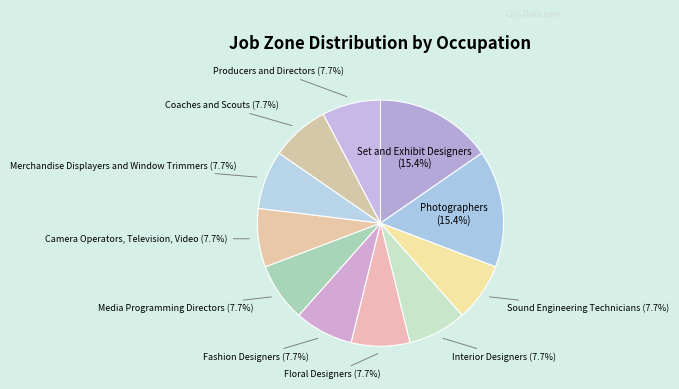

To the nearest percent, what portion does Merchandise Displayers and Window Trimmers represent?

8%